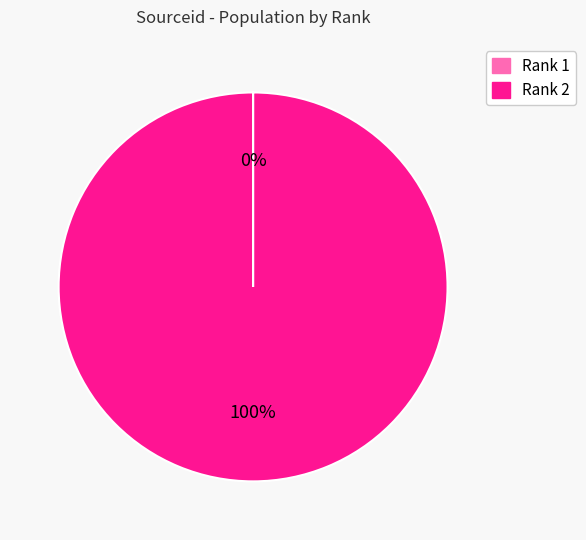

True or false: Rank 2 accounts for 100% of the total.

True